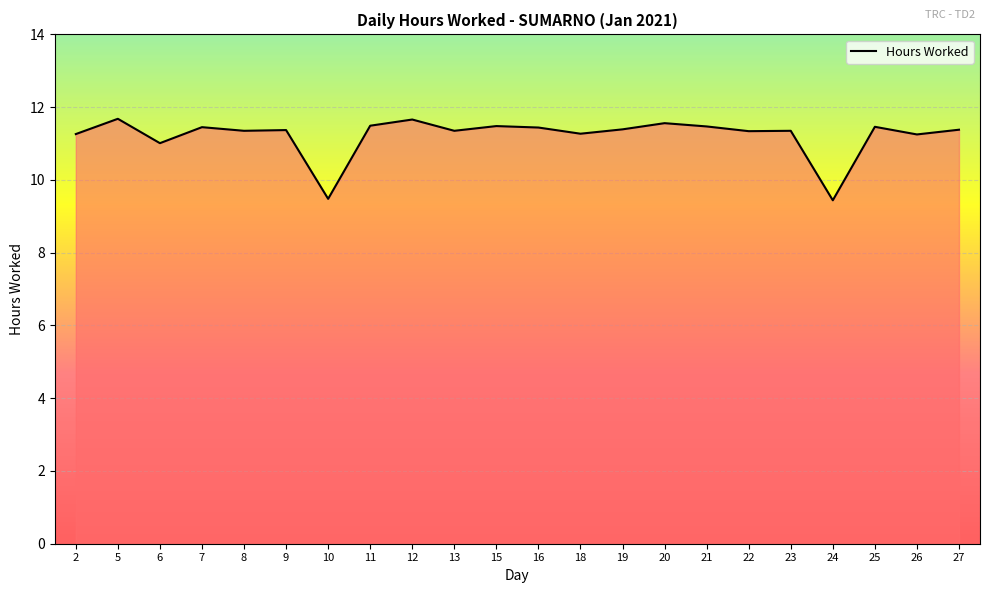

True or false: the data shows 4.6 at 7.

False